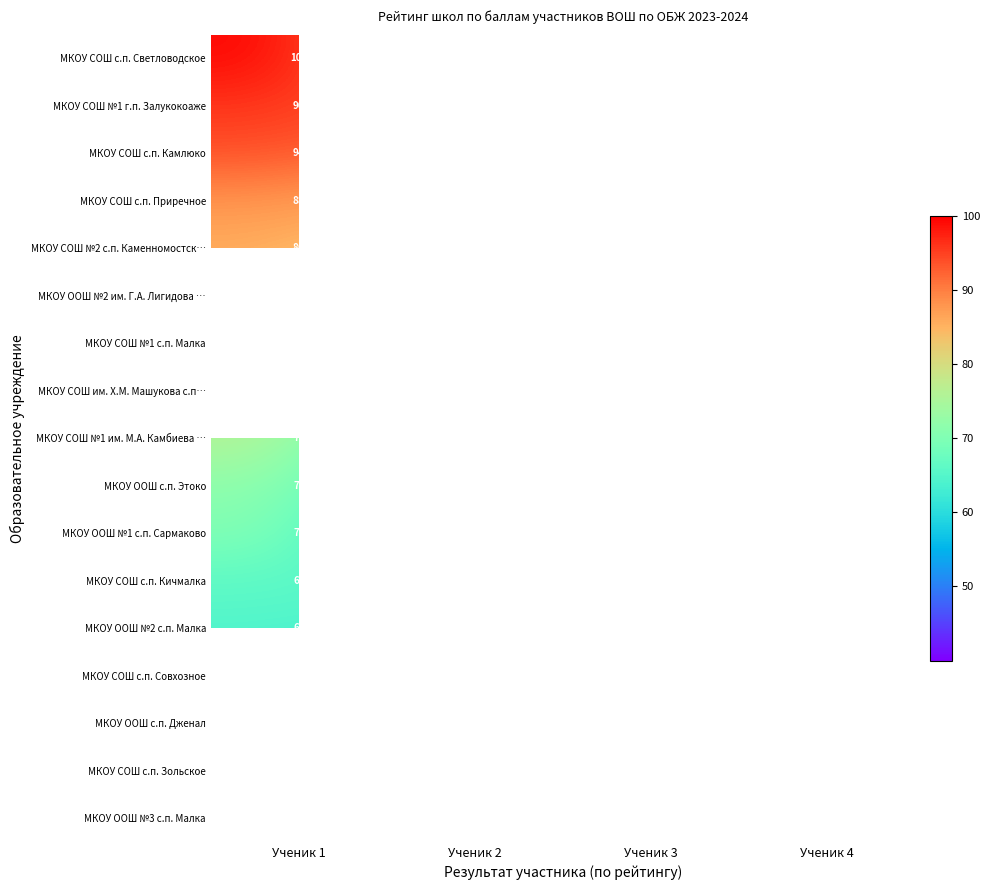

What is the spread (max minus min) of values at Ученик 2?

92